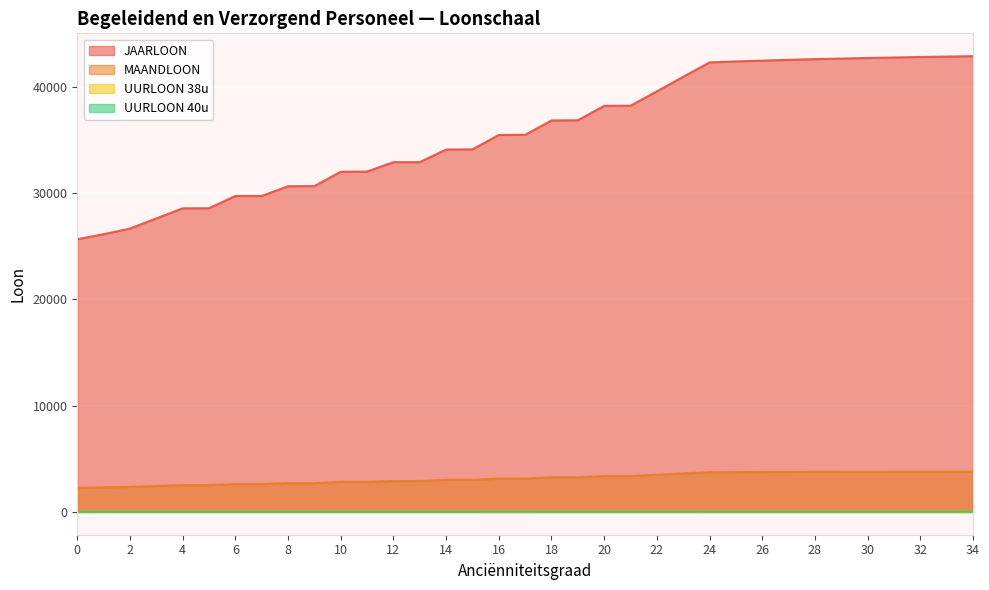

True or false: JAARLOON and MAANDLOON cross at least once.

False